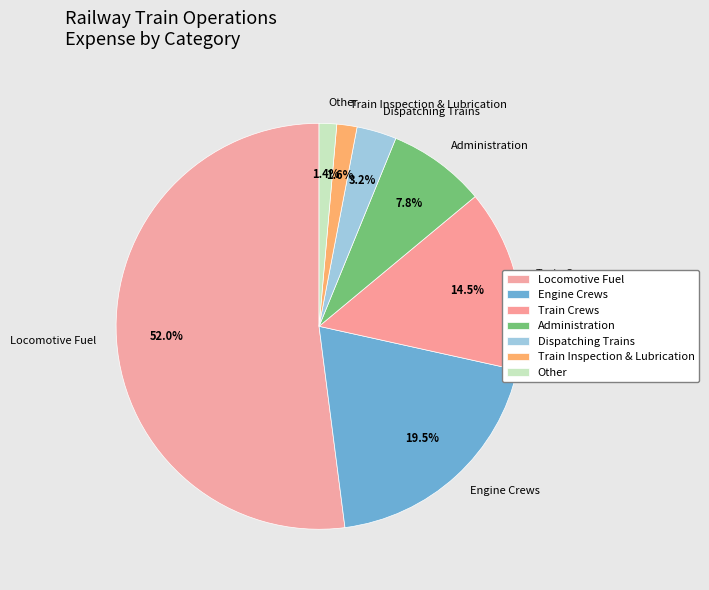

How many slices are in this pie chart?

7